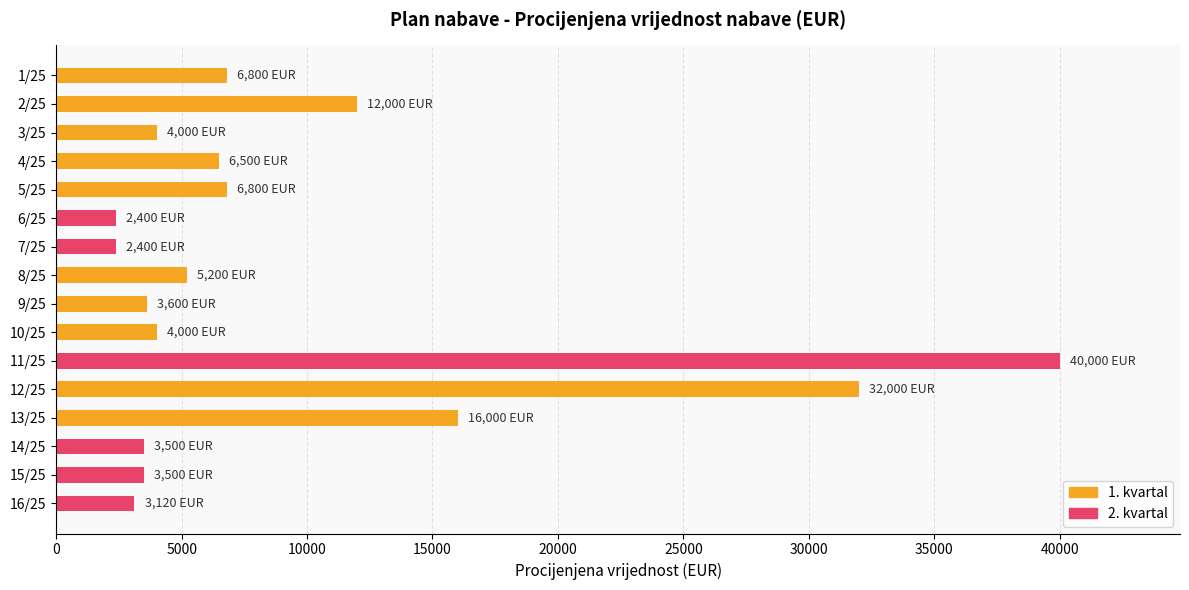

What is the sum of all values?

151820